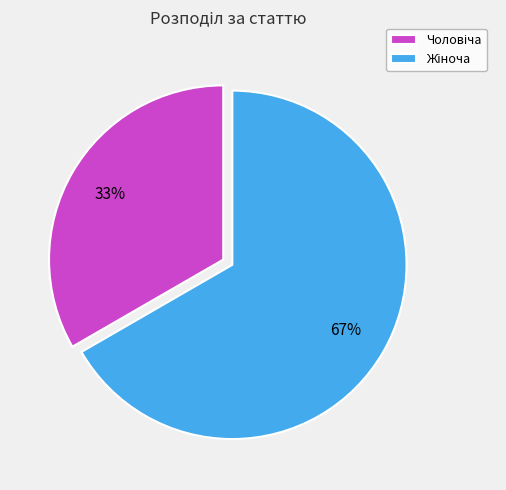

Is there a majority slice in this chart?

Yes